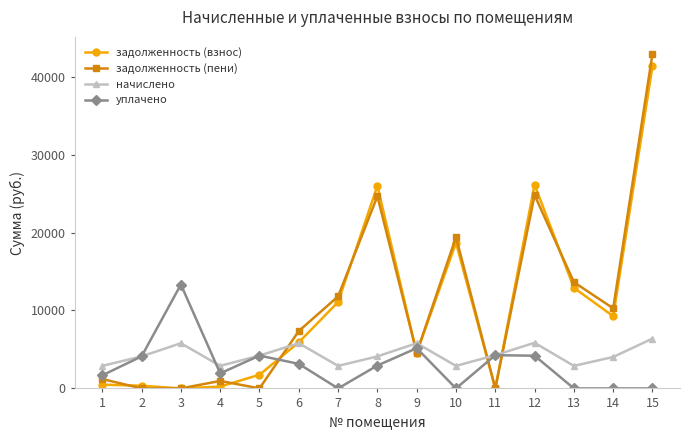

At which label is уплачено closest to 6665?

9